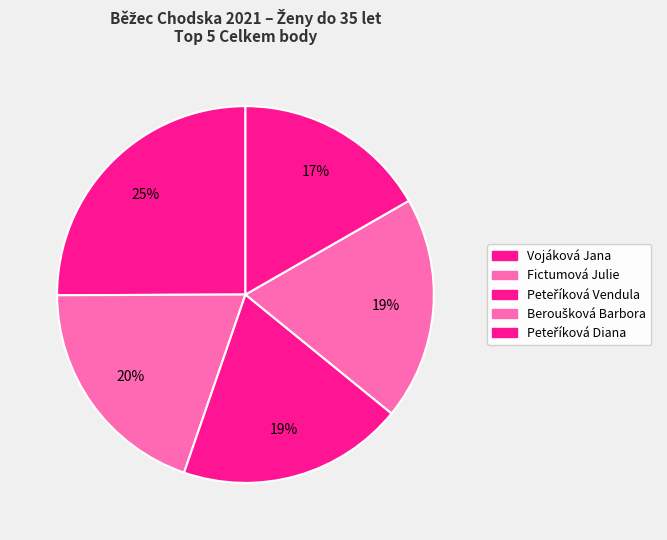

What percentage is the Peteříková Vendula slice, to the nearest percent?

19%